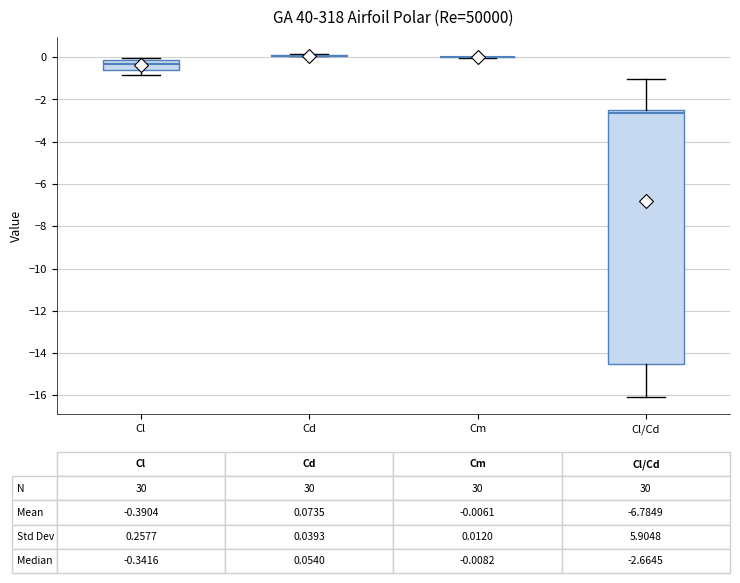

Comparing the boxes themselves (not the whiskers), which one is the tallest?

Cl/Cd